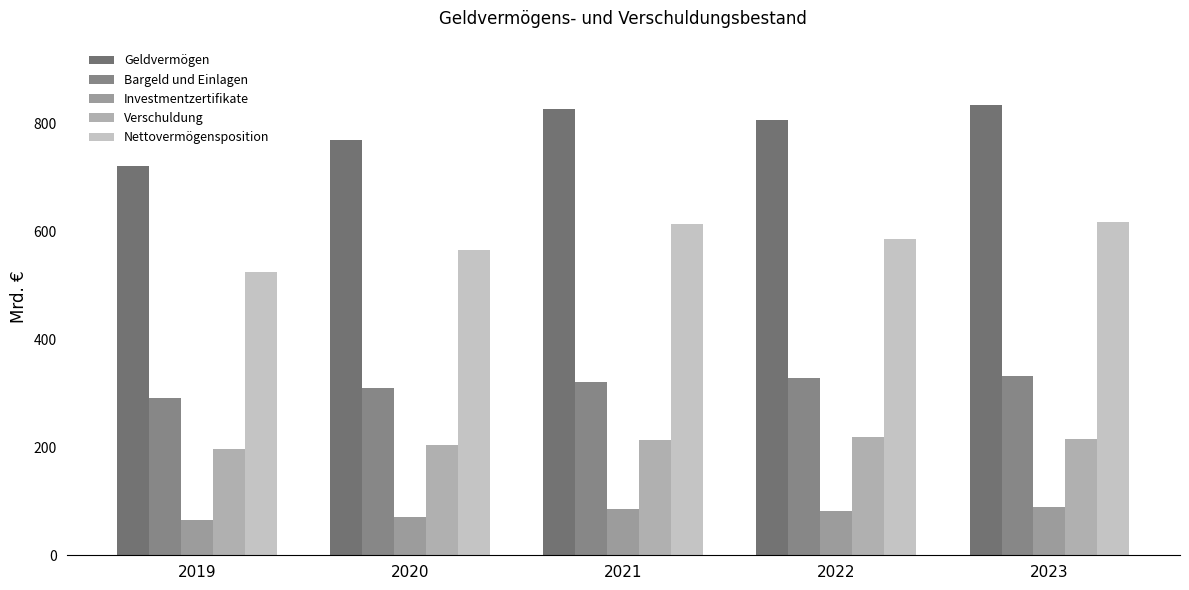

Count the number of data series in this chart.

5